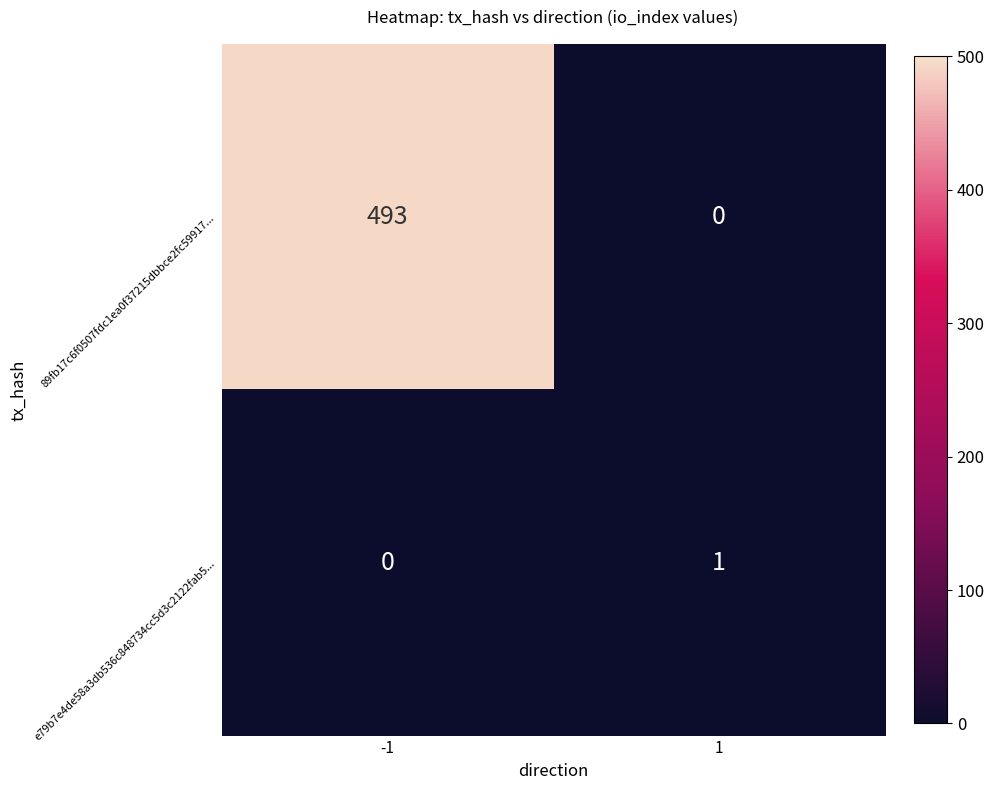

At -1, list the series in order from smallest to largest.

e79b7e4de58a3db536c848734cc5d3c2122fab5..., 89fb17c6f0507fdc1ea0f37215dbbce2fc59917...